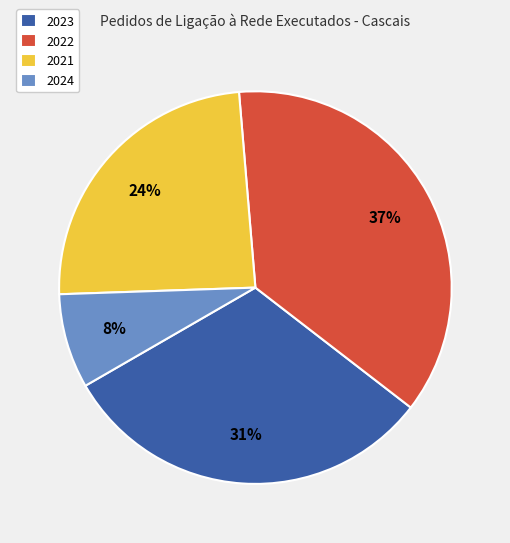

Is it true that 2021 is 36% of the pie?

False